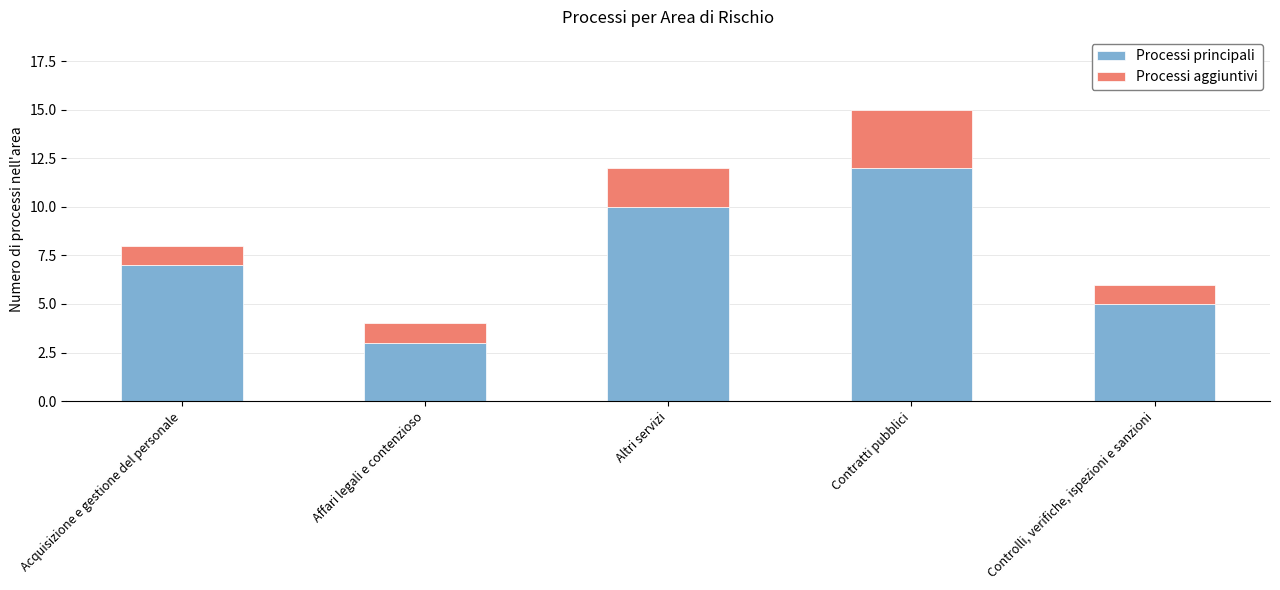

Which category has the highest value in the Processi principali series?

Contratti pubblici